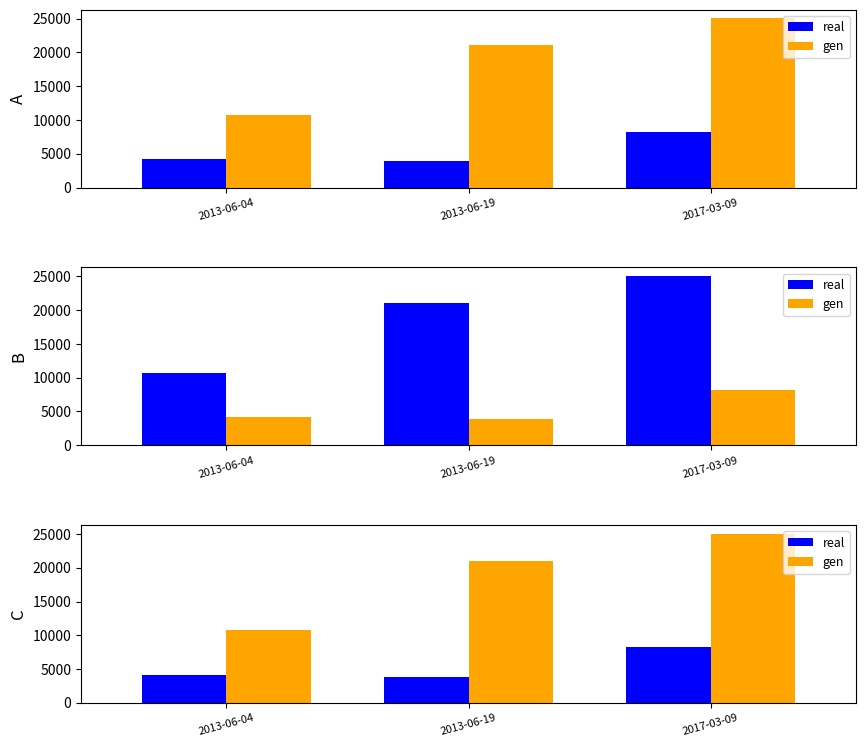

How many bars are there in each group?

2